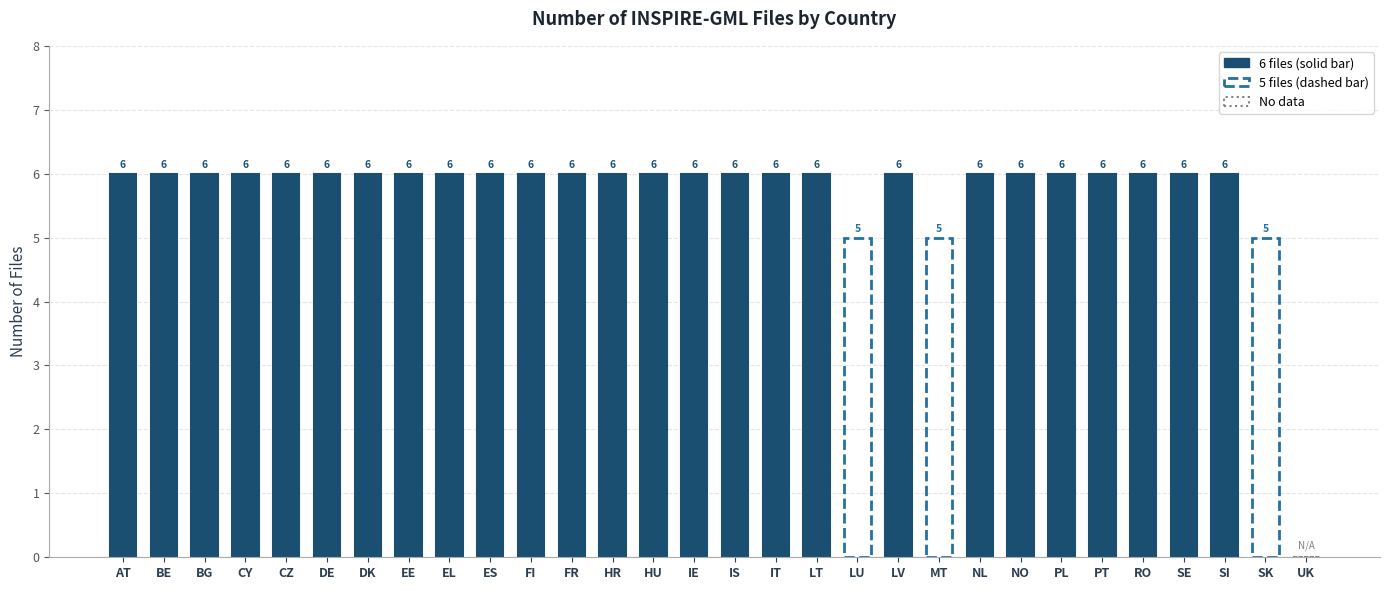

At which label is the value closest to 3?

LU